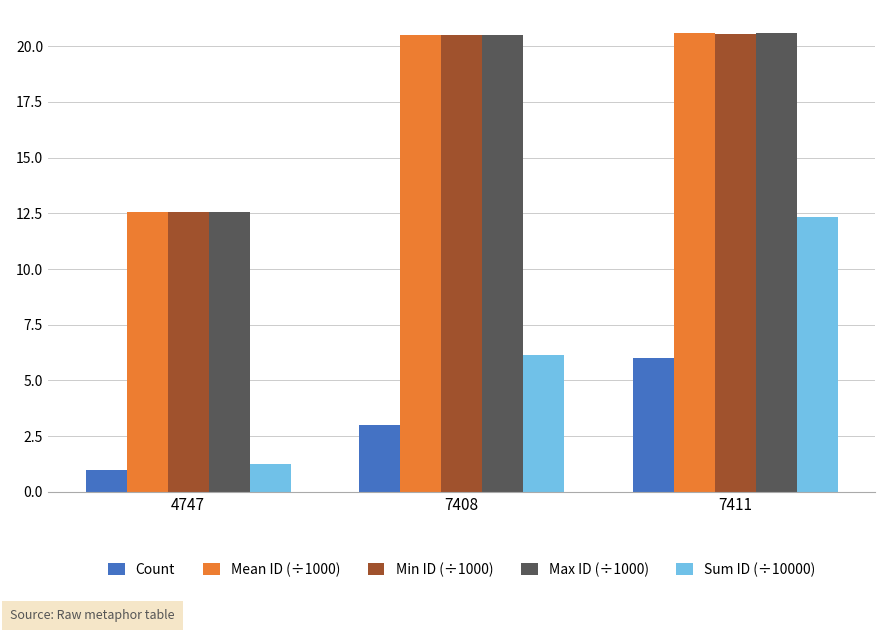

What is the maximum value for Max ID (÷1000)?

20.6